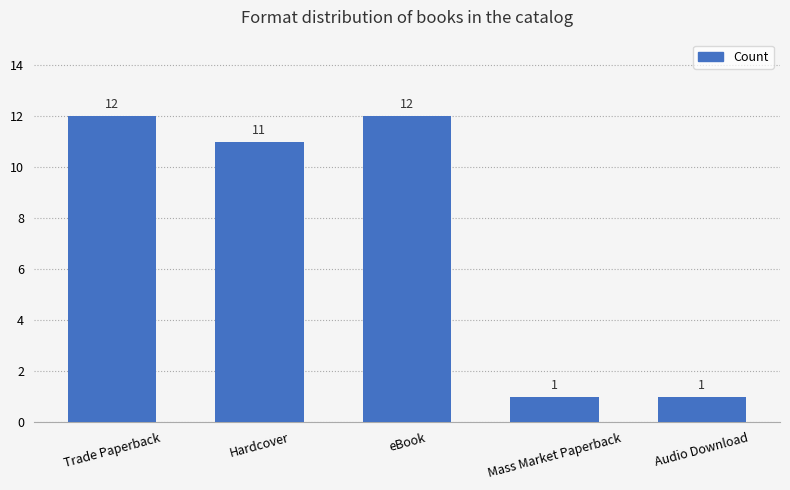

What is the sum of all values?

37